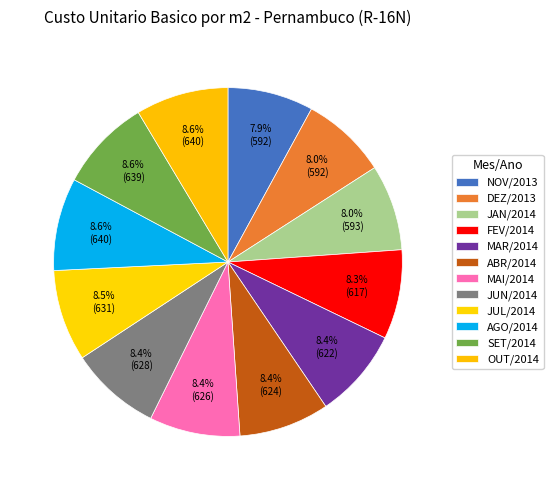

To the nearest percent, what is the difference between the largest and smallest slice percentages?

1%